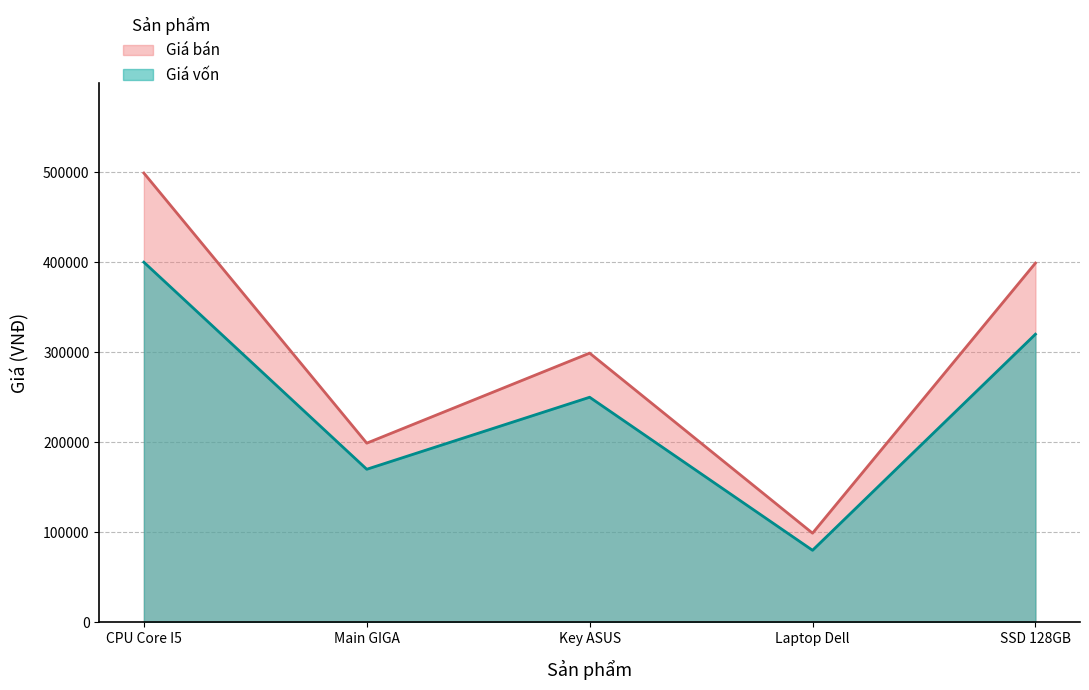

What is the difference between the maximum and second lowest values in the Giá vốn series?

230000